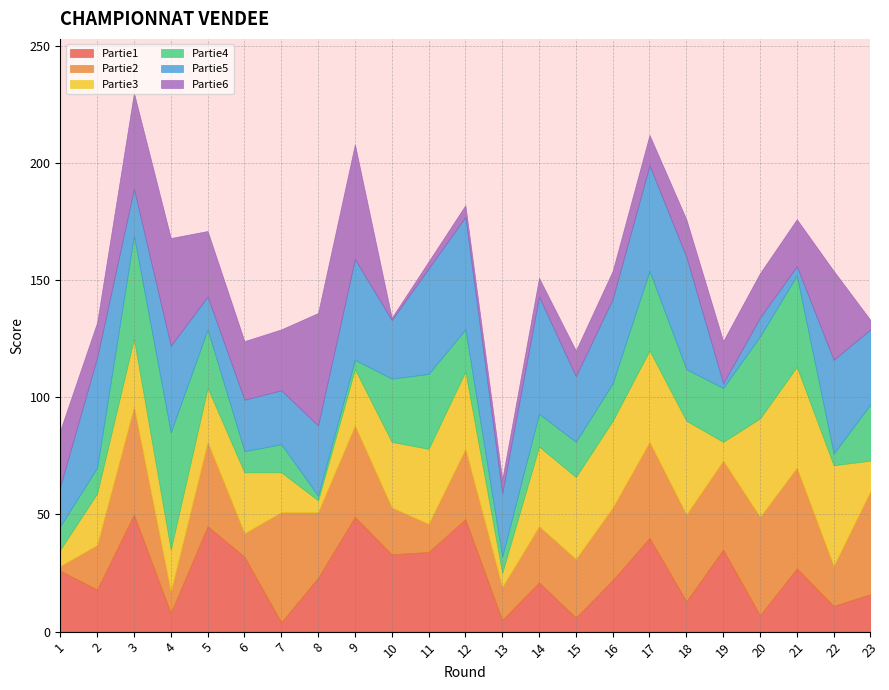

Where do Partie3 and Partie1 first cross each other?

1 and 2